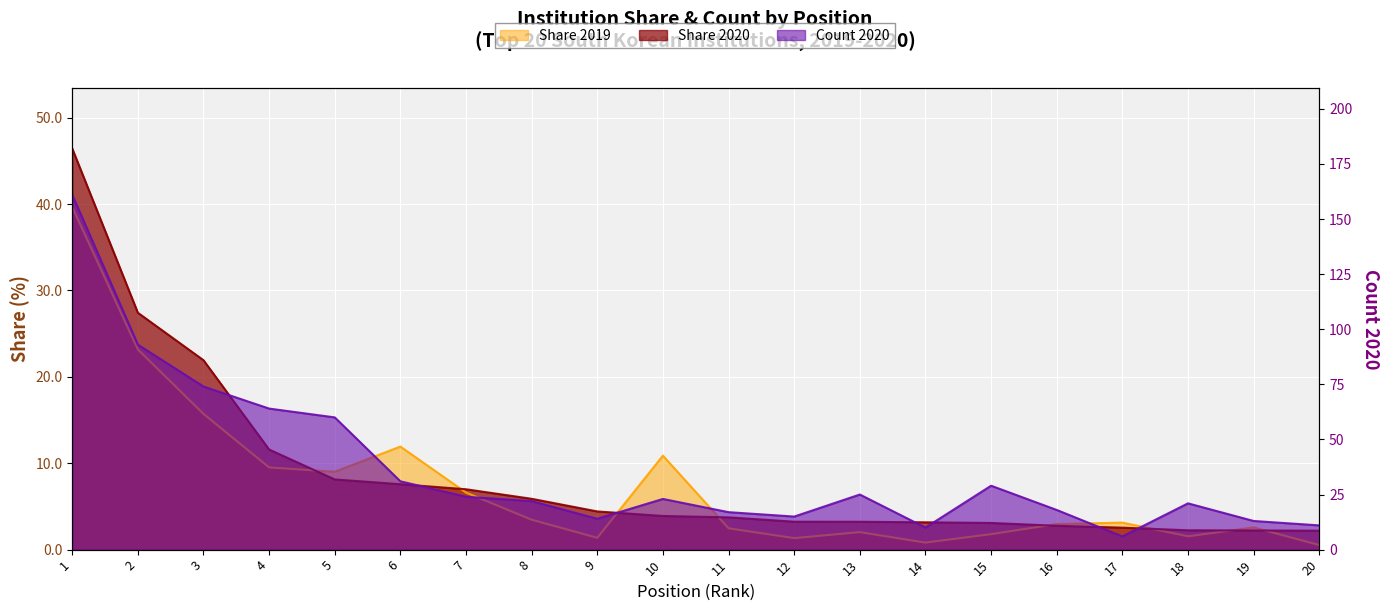

Reading right to left, what are all the values shown in this chart?

Share 2020: 20=2.2	19=2.2	18=2.2	17=2.5	16=2.8	15=3.1	14=3.2	13=3.2	12=3.2	11=3.7	10=3.9	9=4.4	8=5.9	7=7.0	6=7.6	5=8.1	4=11.6	3=21.9	2=27.4	1=46.4
Share 2019: 20=0.5	19=2.6	18=1.5	17=3.1	16=3.0	15=1.8	14=0.8	13=2.0	12=1.3	11=2.5	10=10.9	9=1.4	8=3.5	7=6.6	6=11.9	5=9.0	4=9.5	3=15.7	2=23.2	1=39.6
Count 2020: 20=11.0	19=13.0	18=21.0	17=6.0	16=18.0	15=29.0	14=10.0	13=25.0	12=15.0	11=17.0	10=23.0	9=14.0	8=22.0	7=24.0	6=31.0	5=60.0	4=64.0	3=74.0	2=93.0	1=161.0